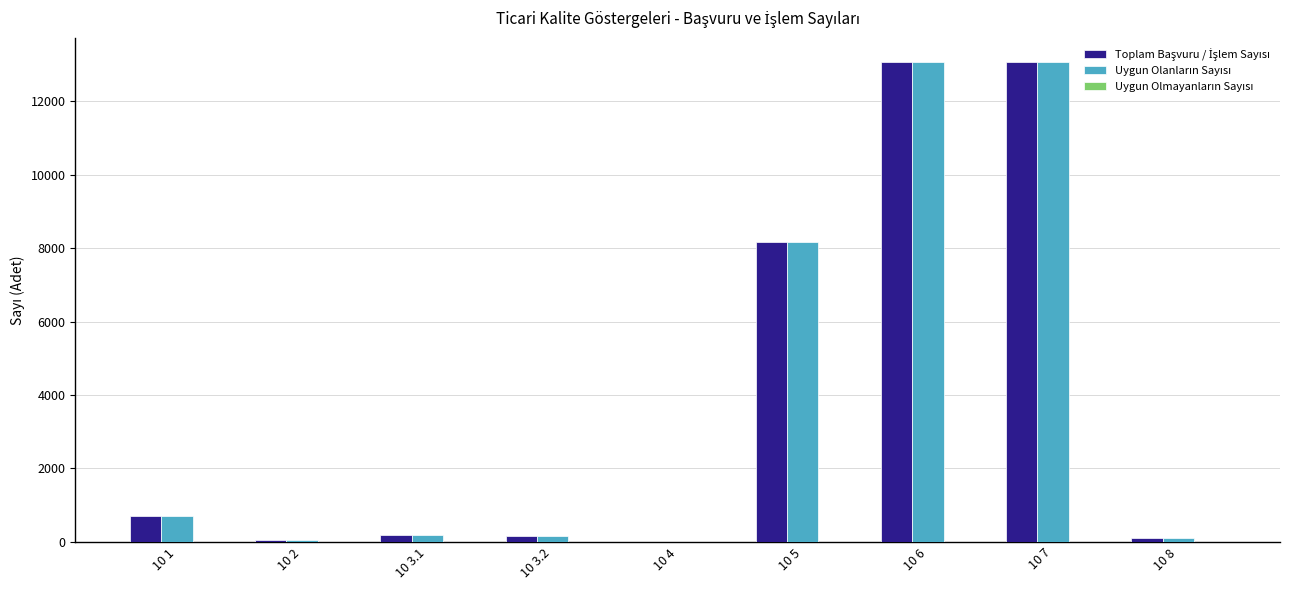

How many distinct data groups are displayed?

3